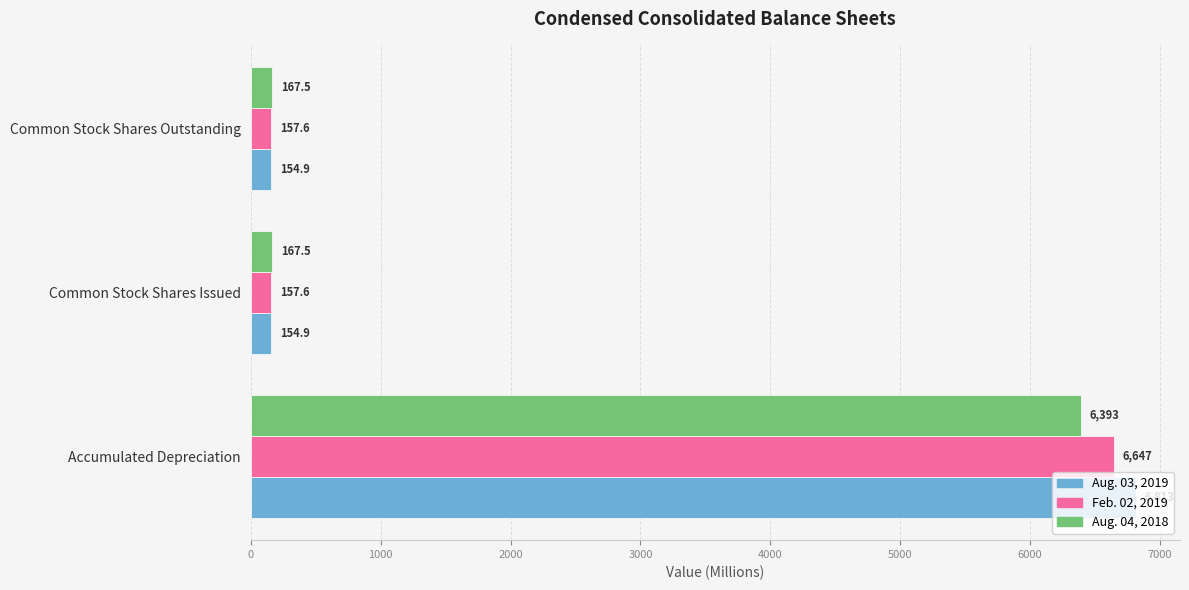

Rank the series by their maximum value, from highest to lowest.

Aug. 03, 2019, Feb. 02, 2019, Aug. 04, 2018